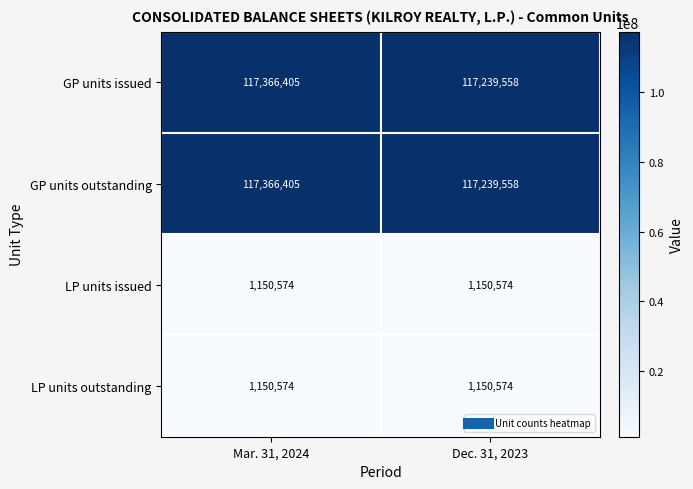

Reading right to left, list all the values displayed in this chart.

GP units issued: 117239558	117366405
GP units outstanding: 117239558	117366405
LP units issued: 1150574	1150574
LP units outstanding: 1150574	1150574